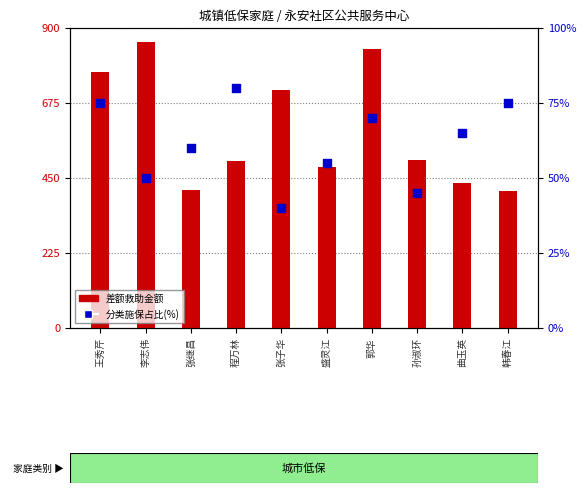

What is the total value across all series at 韩春江?

487